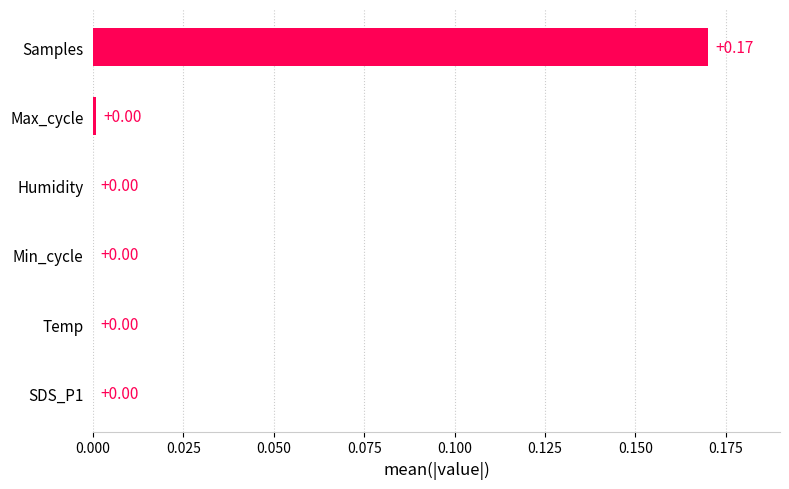

Between Samples and Temp, which is larger?

Samples